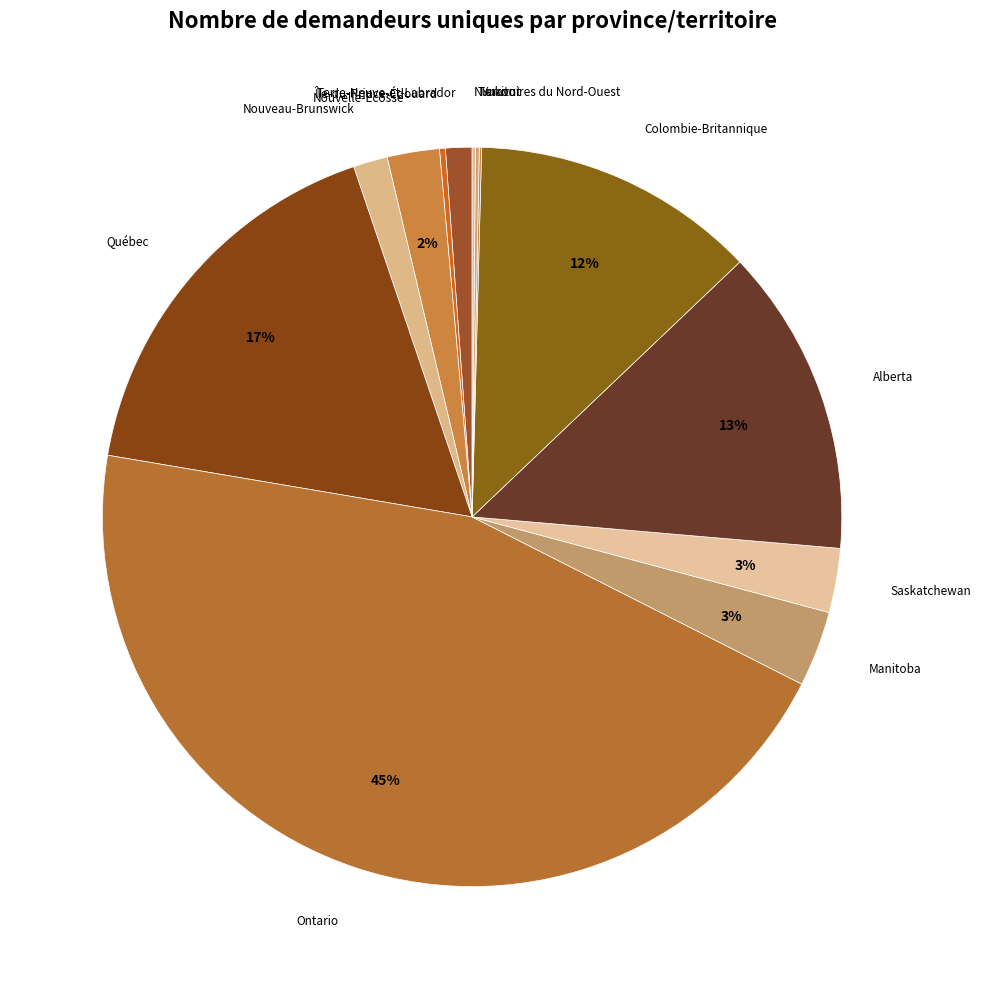

What is the smallest slice in the pie chart?

Yukon